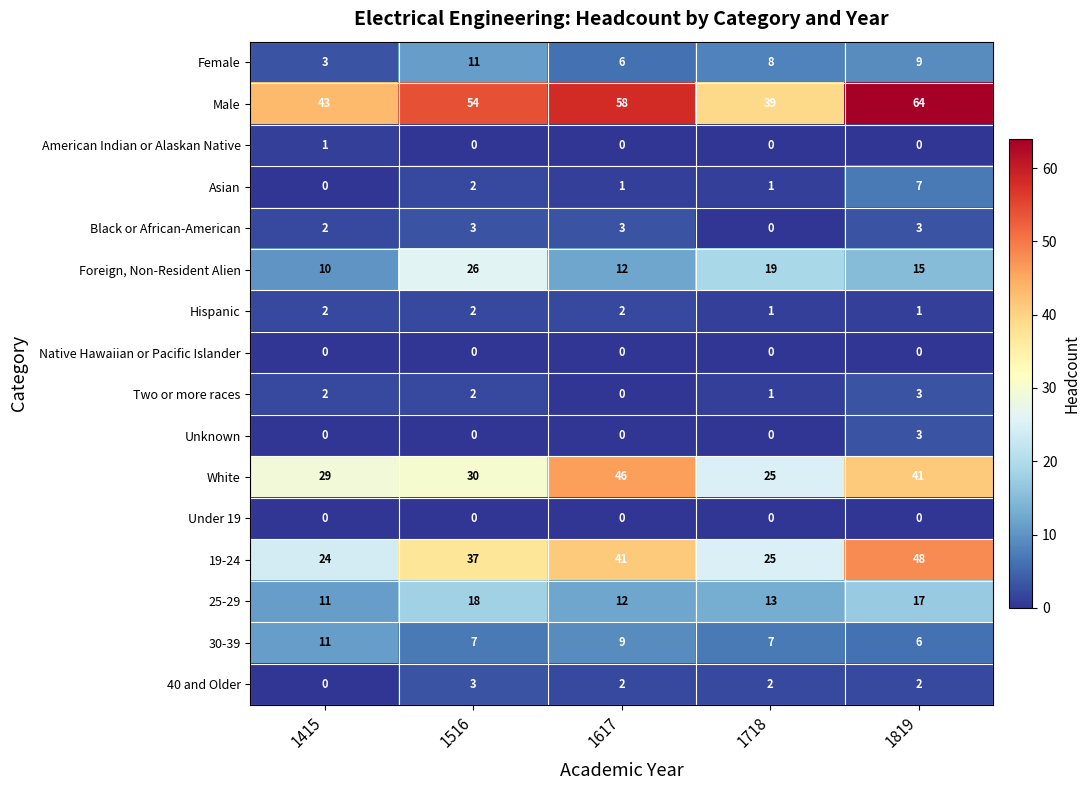

Which series has the widest spread of values?

Male